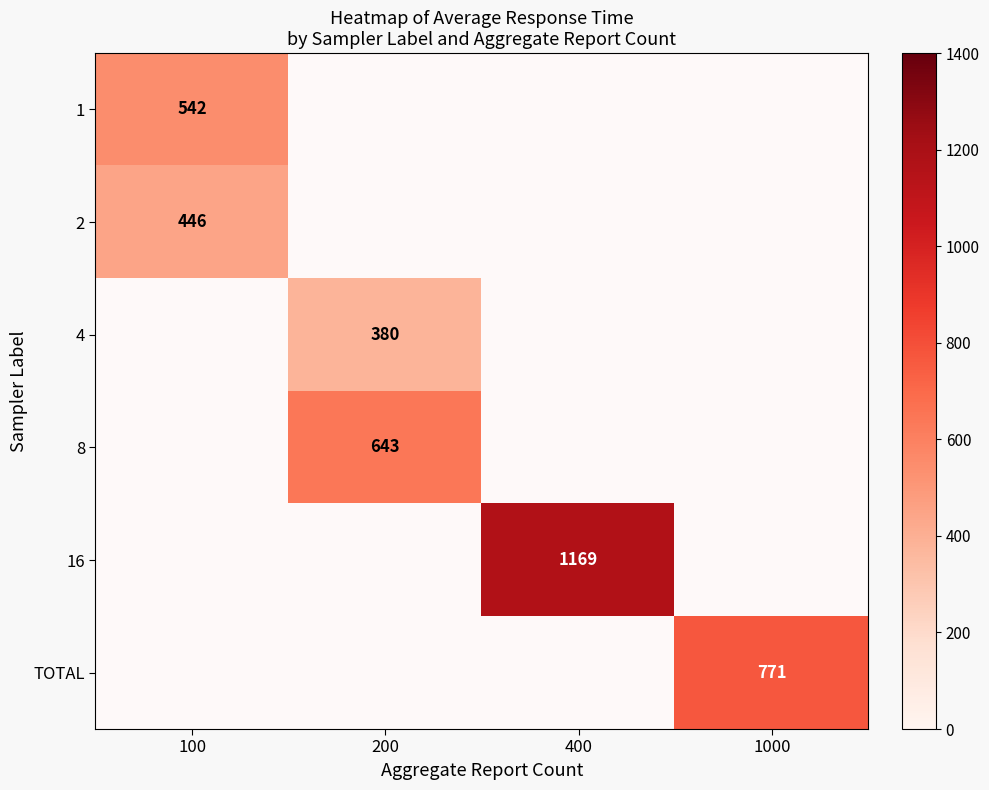

True or false: 1 has a value of 942 at 100.

False